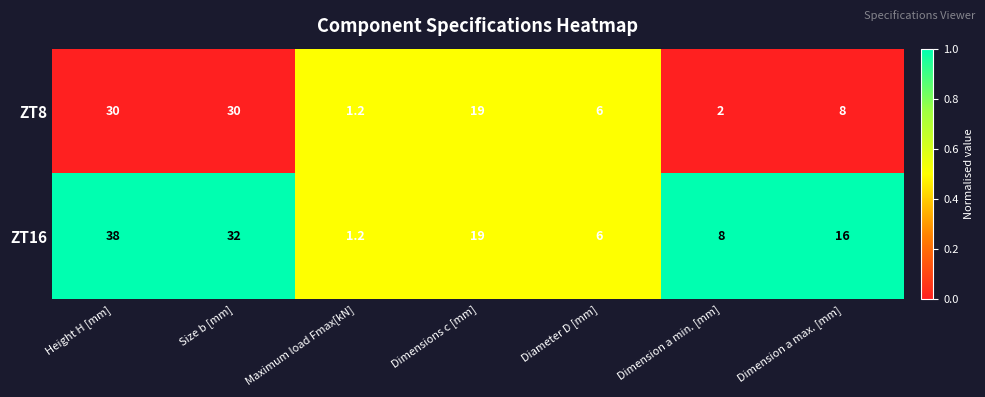

Reading right to left, what are all the values shown in this chart?

ZT8: 8.0	2.0	6.0	19.0	1.2	30.0	30.0
ZT16: 16.0	8.0	6.0	19.0	1.2	32.0	38.0